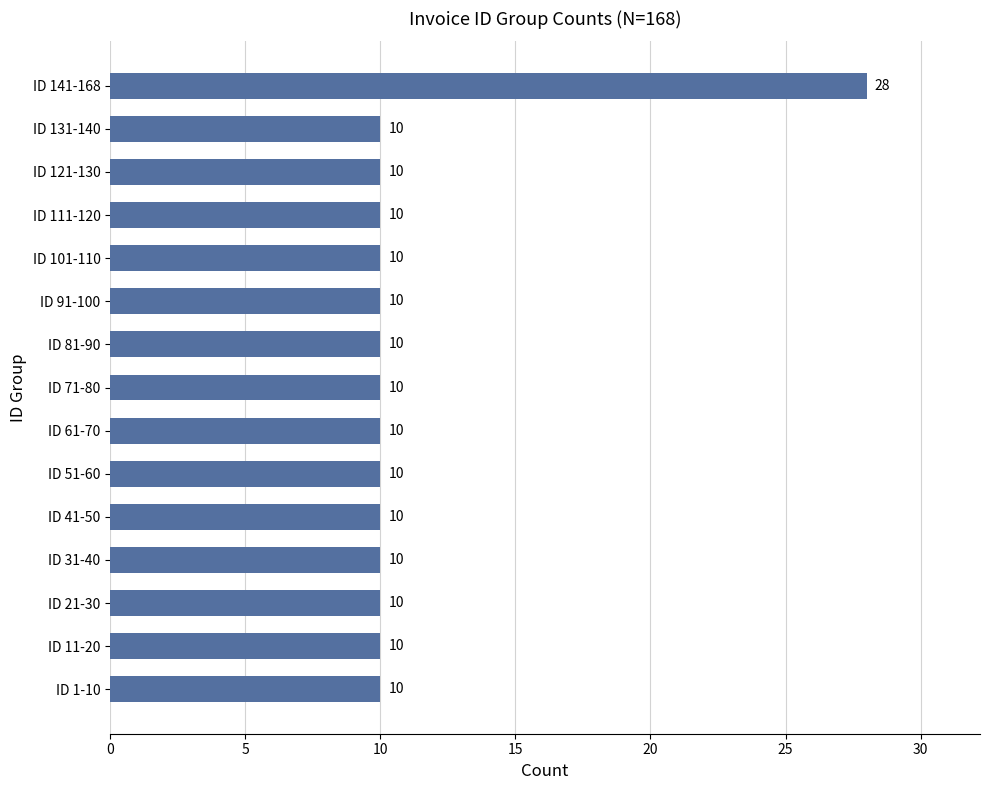

What is the difference between the maximum and minimum values?

18